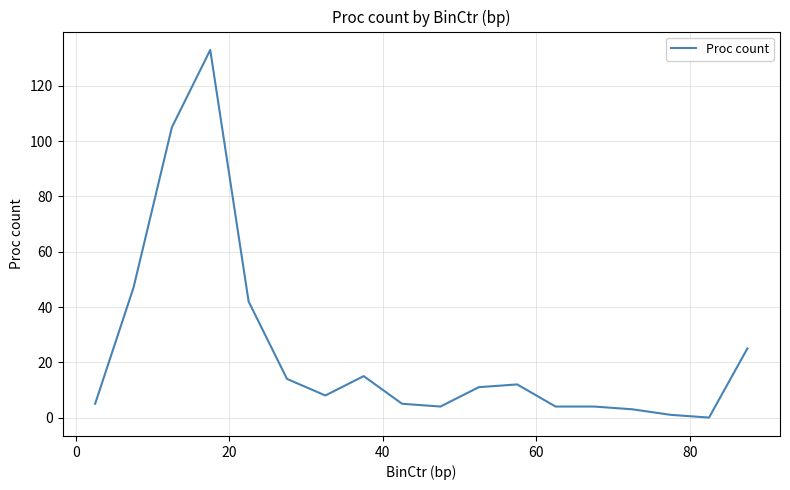

How many values are above zero?

17